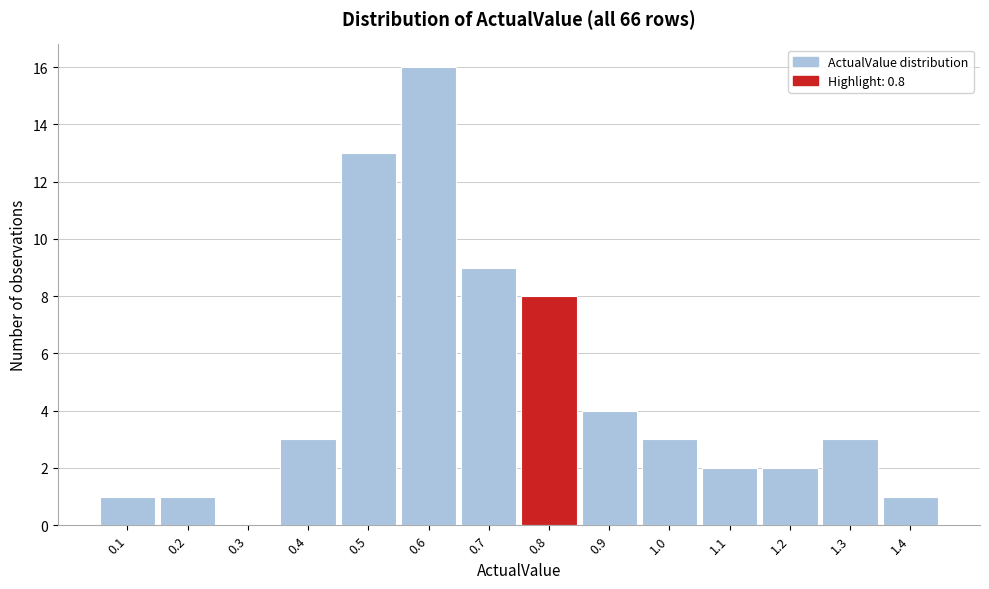

How tall is the bar that spans 1.35 to 1.45 on the x-axis? The values are not printed on the chart, so give them approximately, as read against the axis.

1